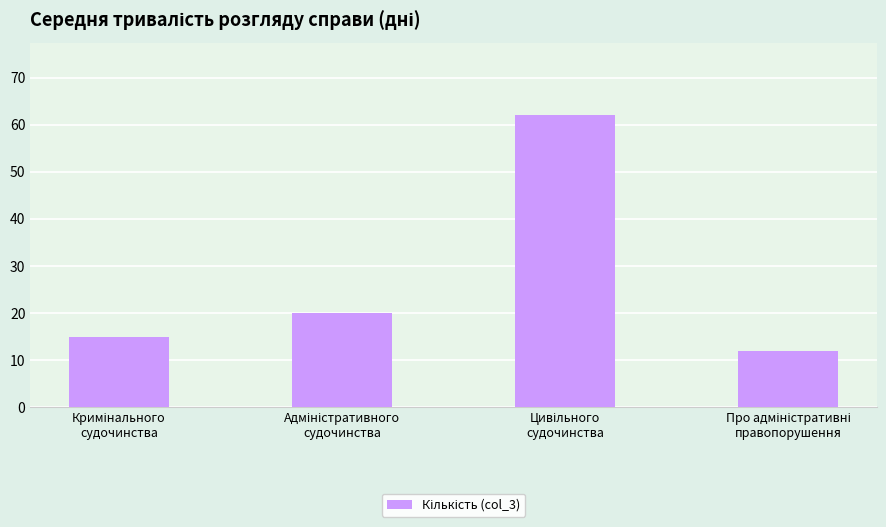

What is the greatest value displayed?

62